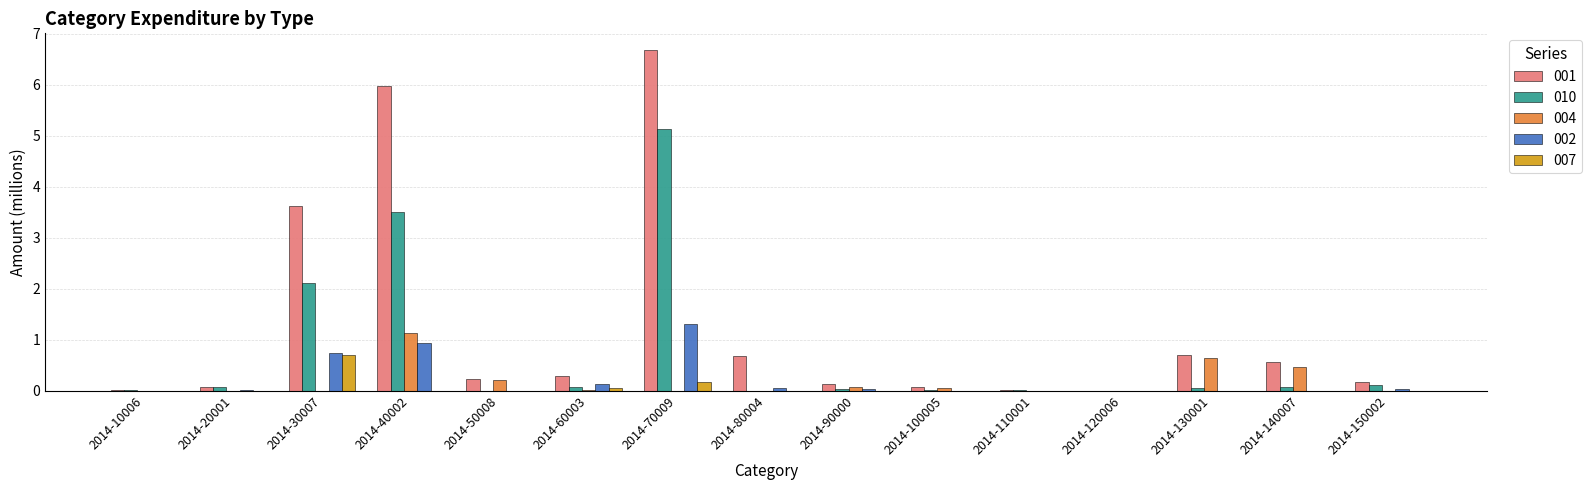

The value of 001 at 2014-30007 is 0.9. True or false?

False